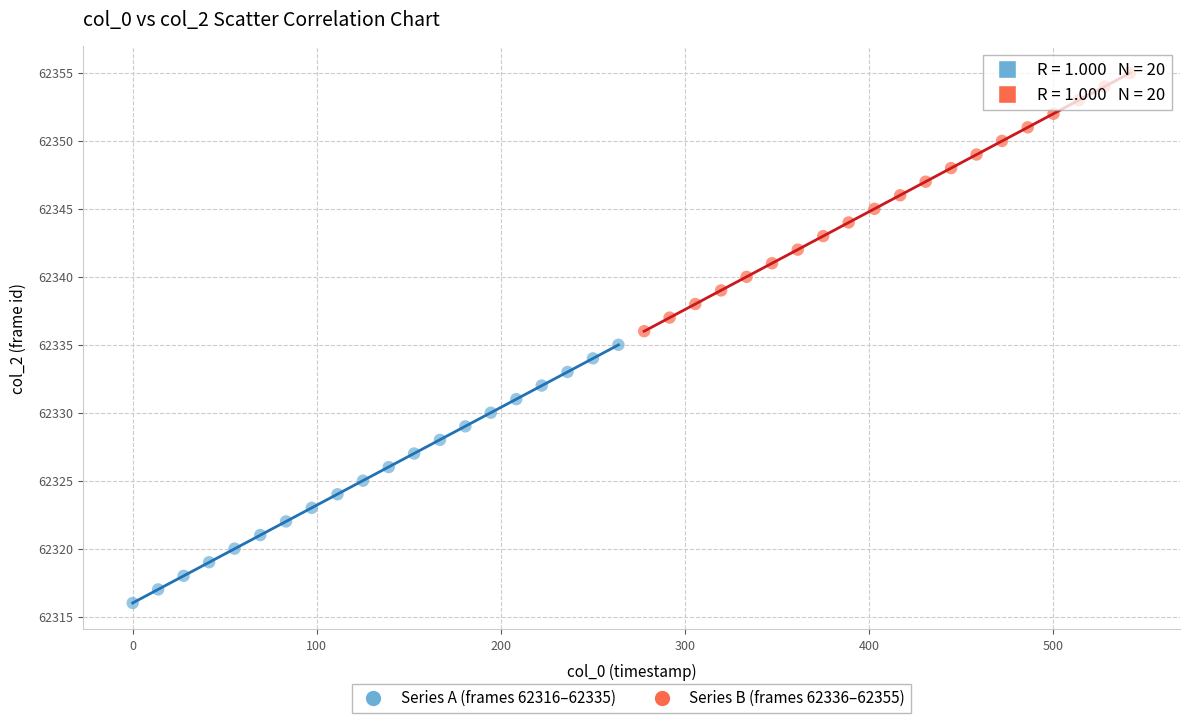

What are all the series names shown in the legend?

Series A (frames 62316–62335), Series B (frames 62336–62355)